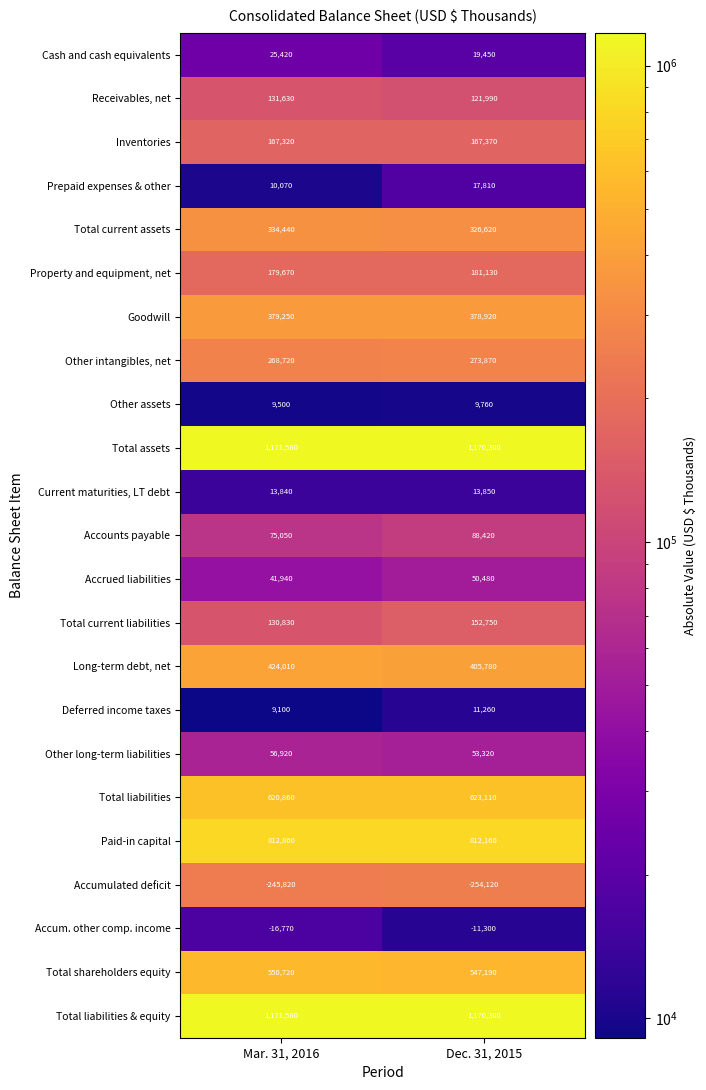

The Prepaid expenses & other series shows 29060 at Dec. 31, 2015. True or false?

False